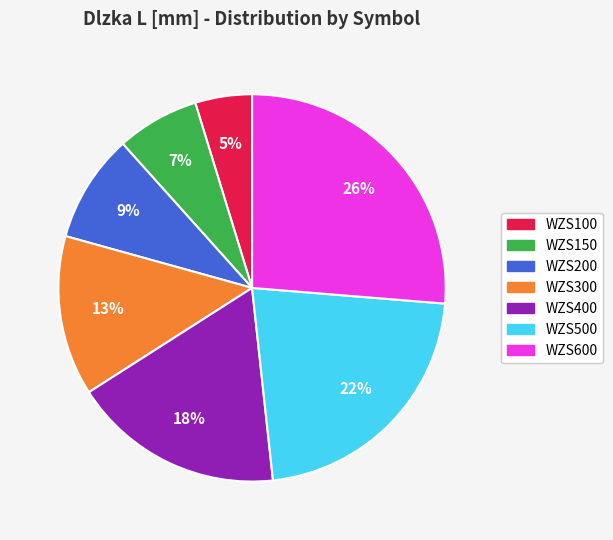

True or false: WZS100 accounts for 5% of the total.

True